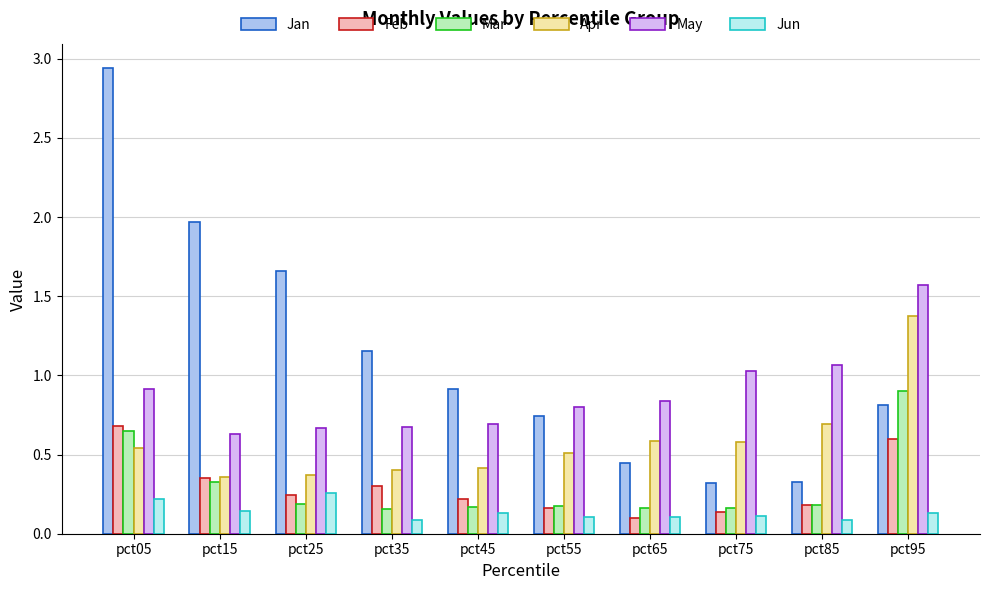

What are all the series names shown in the legend?

Jan, Feb, Mar, Apr, May, Jun